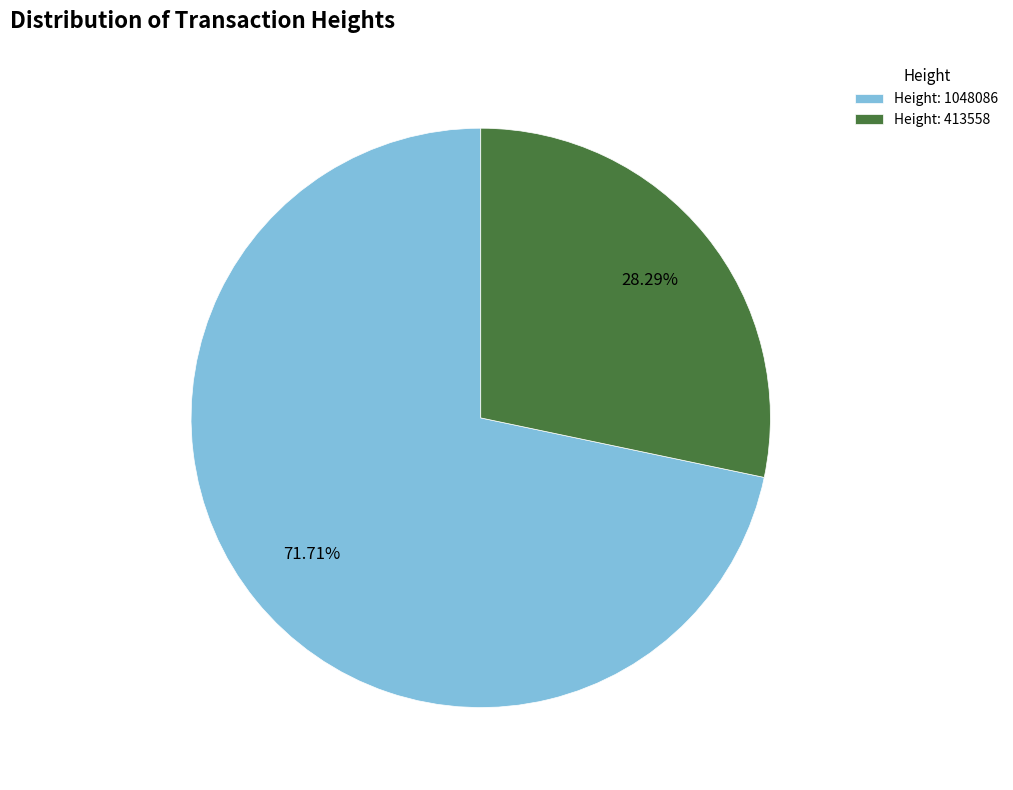

Is Height: 413558 the majority of the pie?

No